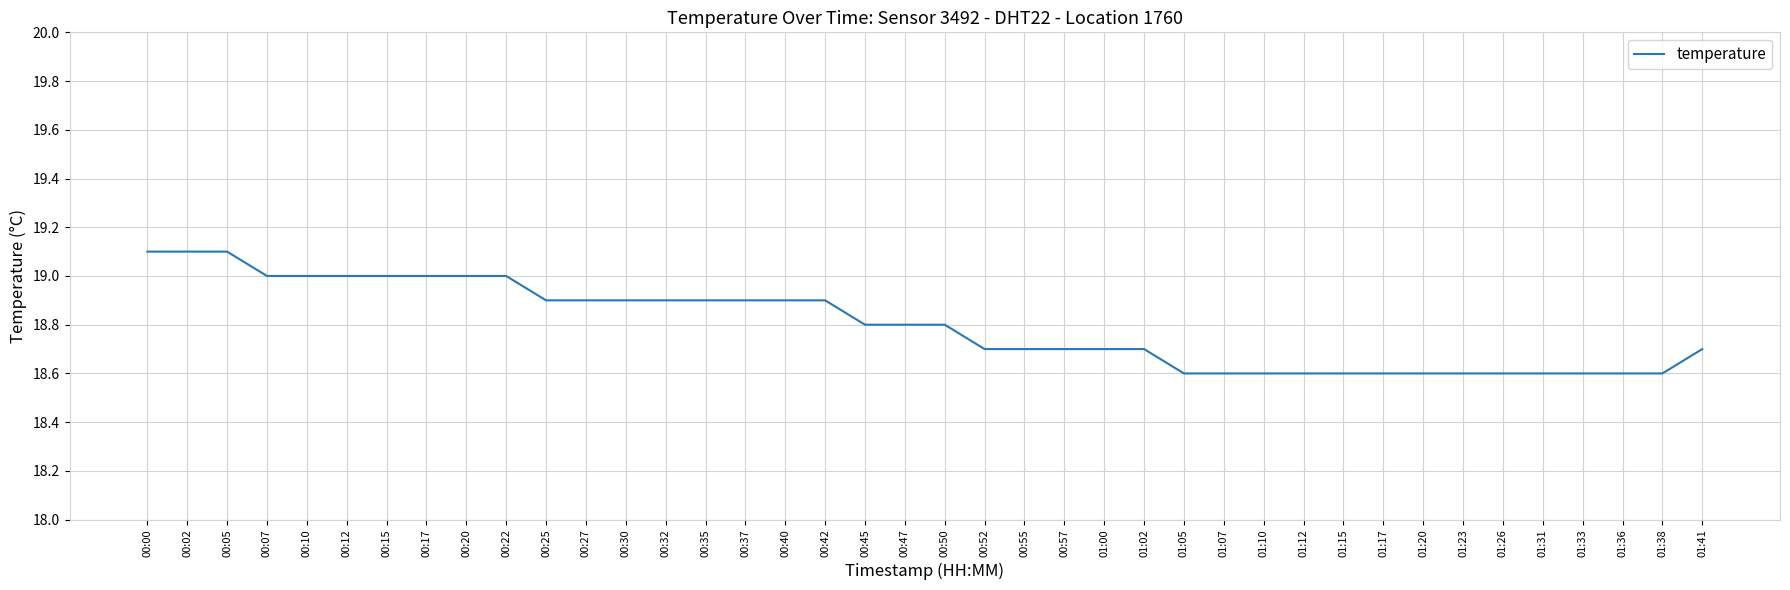

Is it true that the value at 00:15 is 33.7?

False